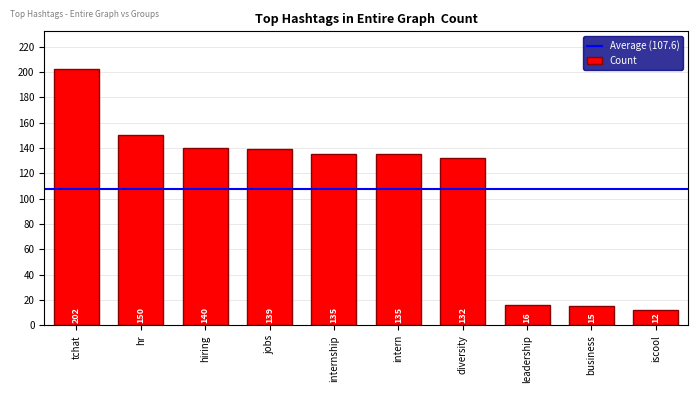

How many categories are shown in the chart?

10